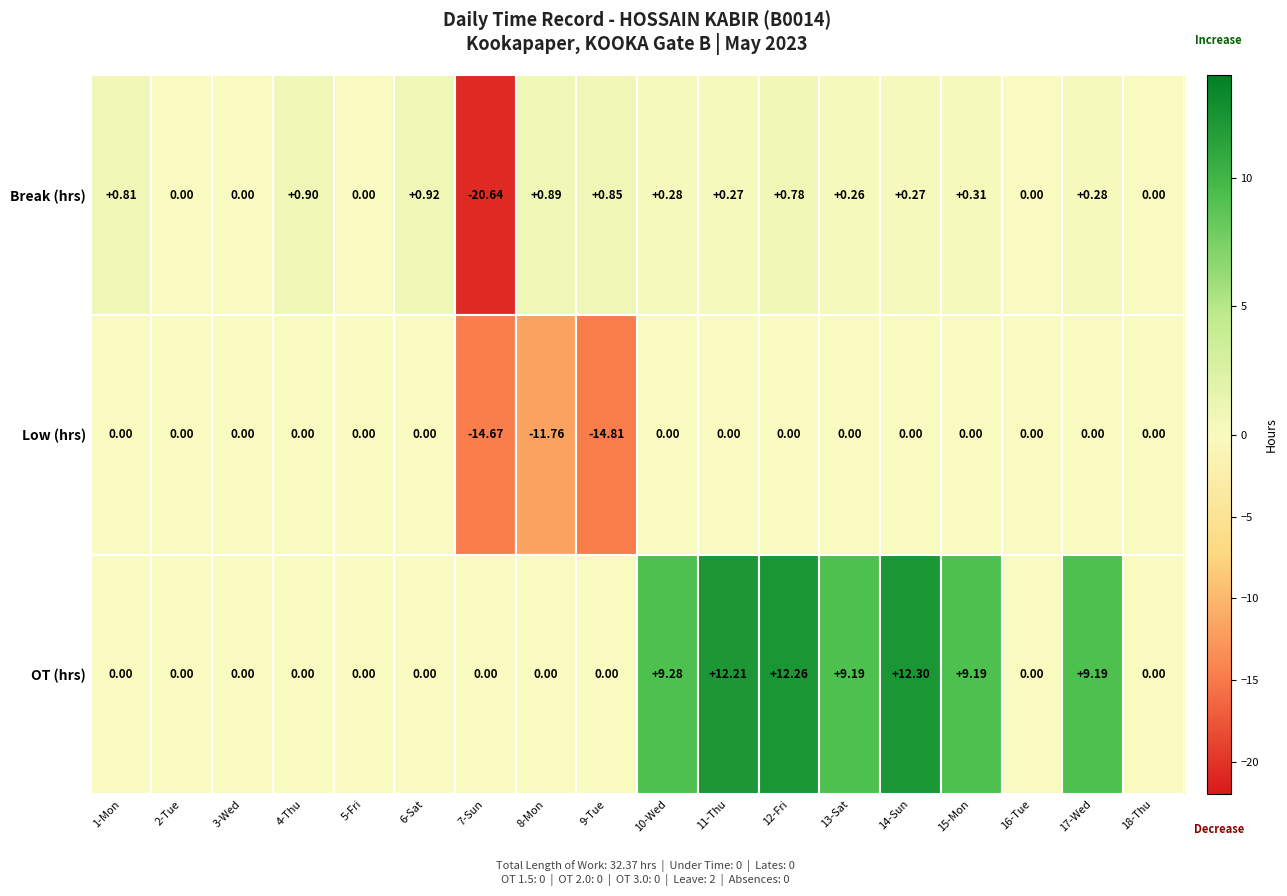

Which series has the largest range (max minus min)?

Break (hrs)